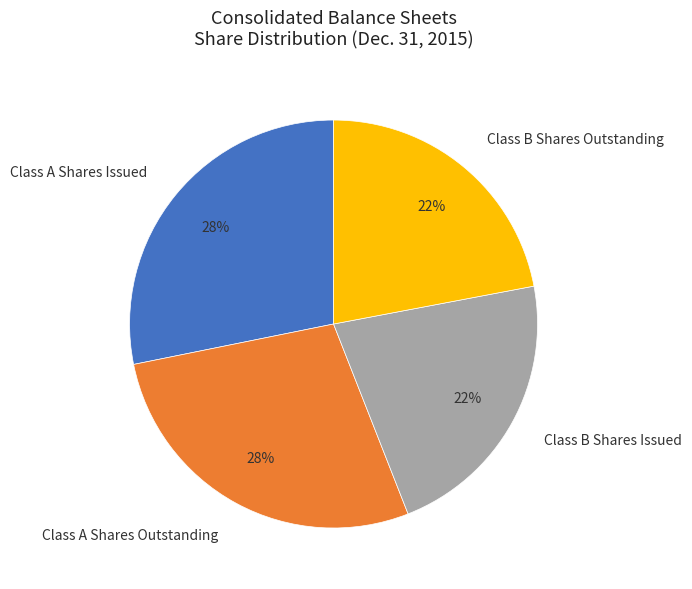

Approximately how many times larger is the value at Class A Shares Issued compared to Class A Shares Outstanding?

1.0